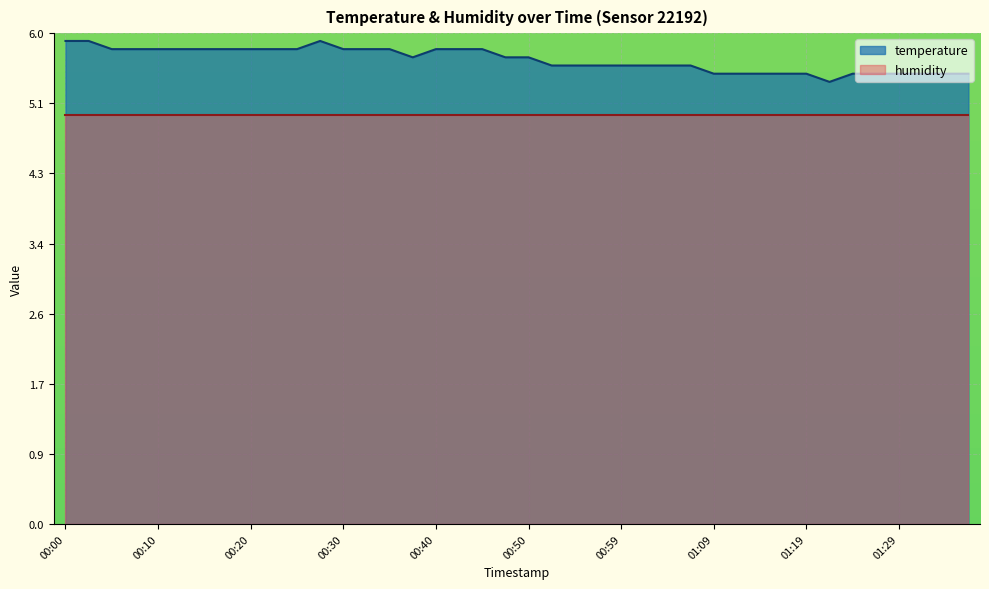

How many points are lower than both their immediate neighbors (excluding endpoints)?

2